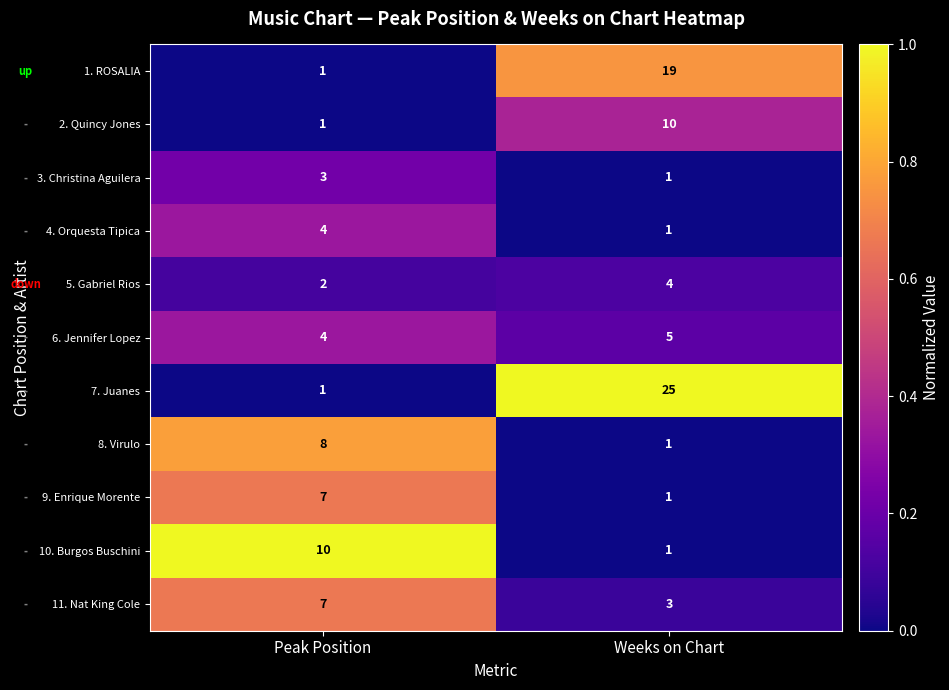

Reading left to right, extract all data points from this chart.

1. ROSALIA: 1	19
2. Quincy Jones: 1	10
3. Christina Aguilera: 3	1
4. Orquesta Tipica: 4	1
5. Gabriel Rios: 2	4
6. Jennifer Lopez: 4	5
7. Juanes: 1	25
8. Virulo: 8	1
9. Enrique Morente: 7	1
10. Burgos Buschini: 10	1
11. Nat King Cole: 7	3